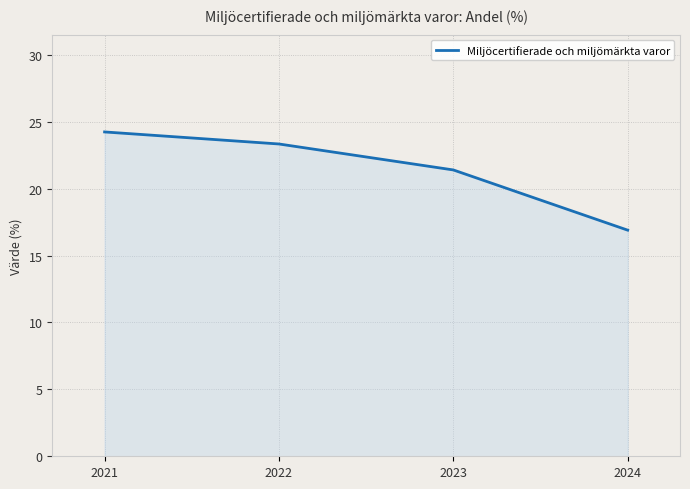

How many series are shown in this chart?

1